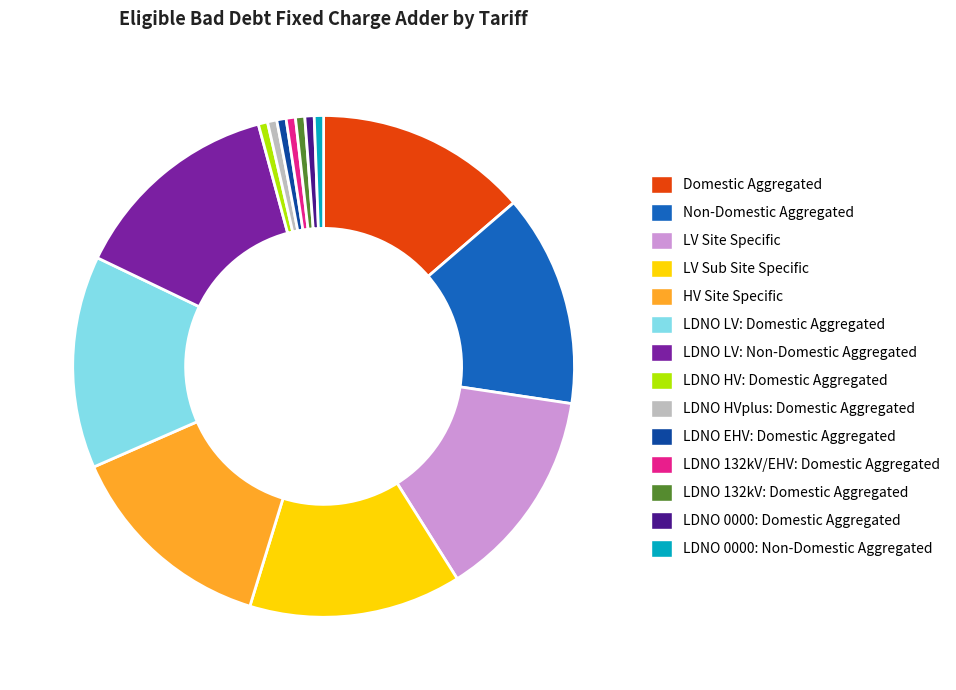

Between LDNO HVplus: Domestic Aggregated and LDNO LV: Domestic Aggregated, which is larger?

LDNO LV: Domestic Aggregated